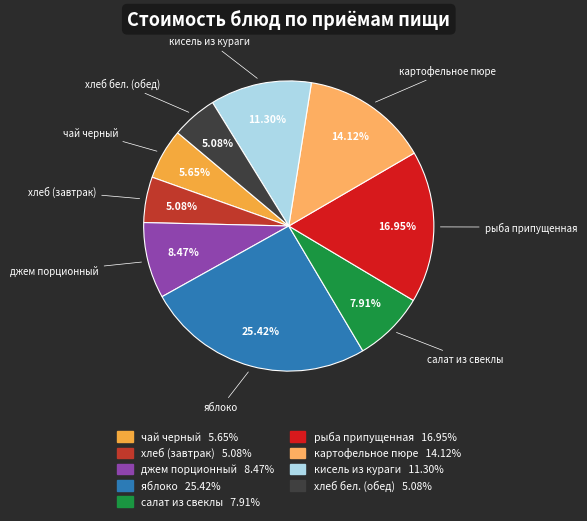

Which category has the biggest portion of the pie?

яблоко